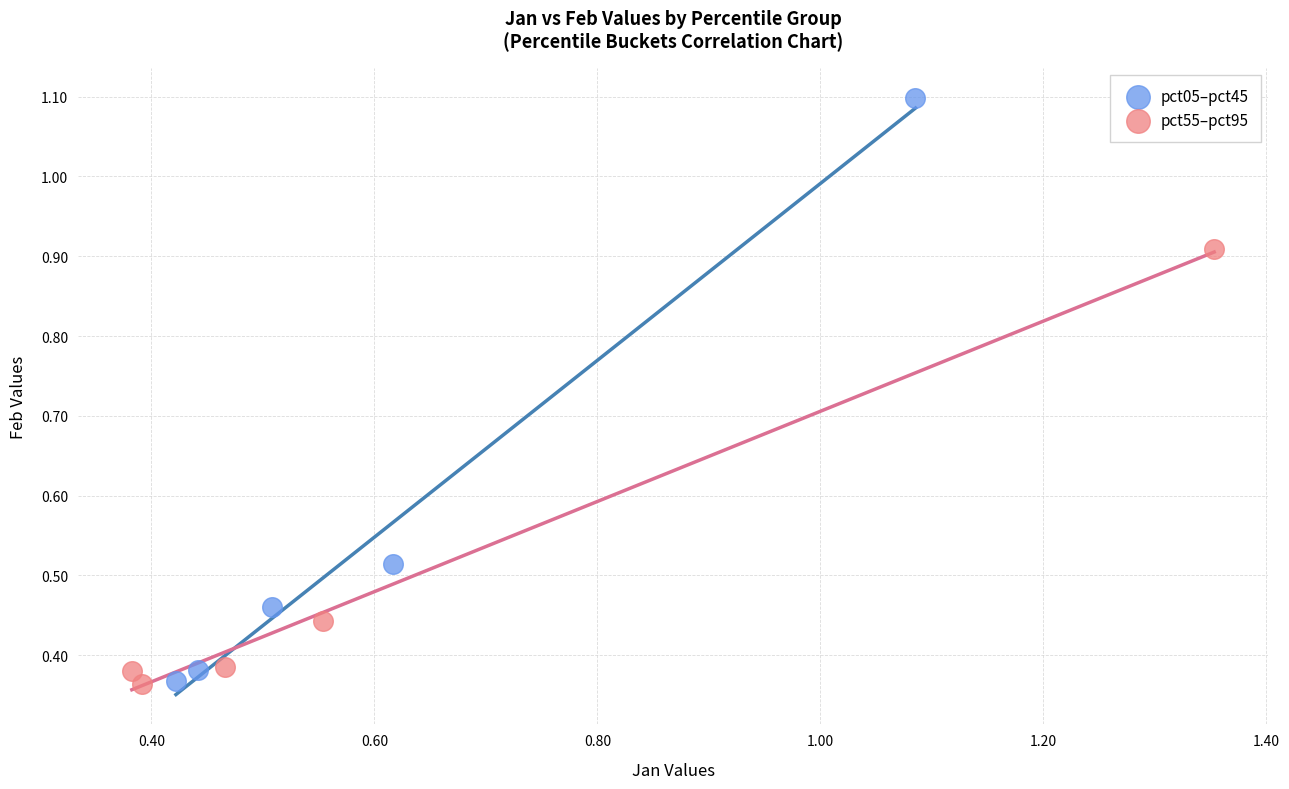

Which series reaches the maximum Y coordinate?

pct05–pct45